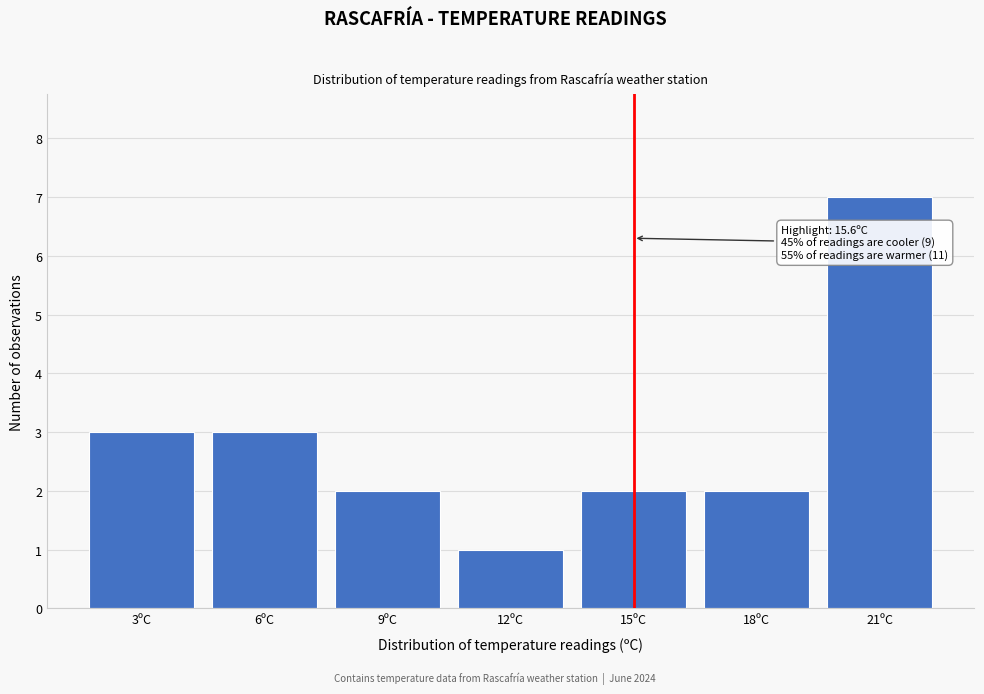

Reading left to right, extract all data points from this chart.

3ºC=3	6ºC=3	9ºC=2	12ºC=1	15ºC=2	18ºC=2	21ºC=7